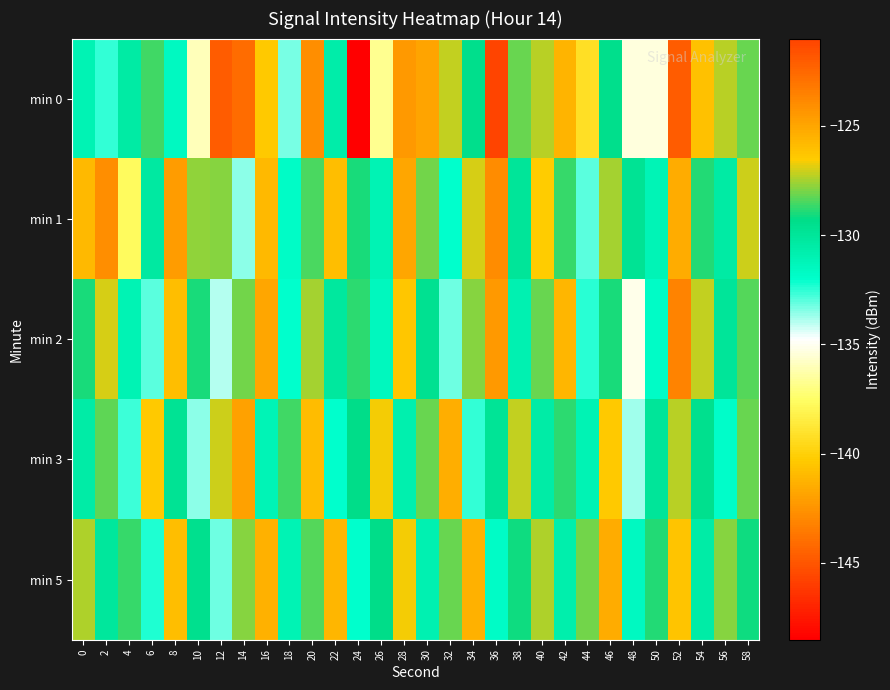

How many categories are shown in the chart?

30